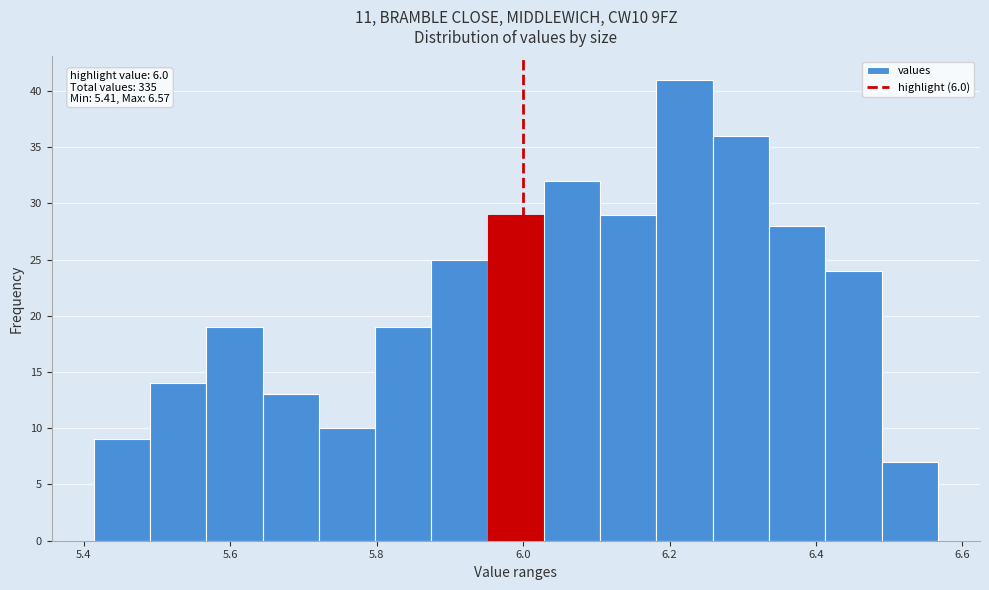

Read against the x-axis, roughly where is the centre of the tallest bar?

6.22